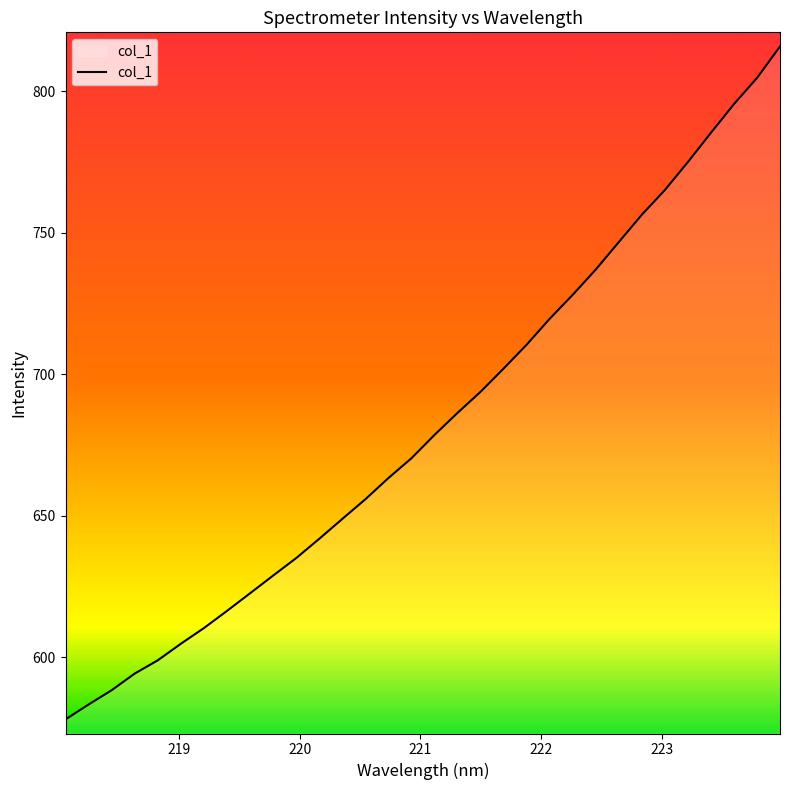

Reading left to right, list all the values displayed in this chart.

578.0	583.3	588.3	594.2	598.9	604.8	610.3	616.4	622.6	628.9	635.0	641.9	648.9	655.8	663.3	670.3	678.6	686.4	693.8	702.0	710.5	719.7	728.1	737.1	746.8	756.4	765.2	775.1	785.4	795.5	804.8	815.9